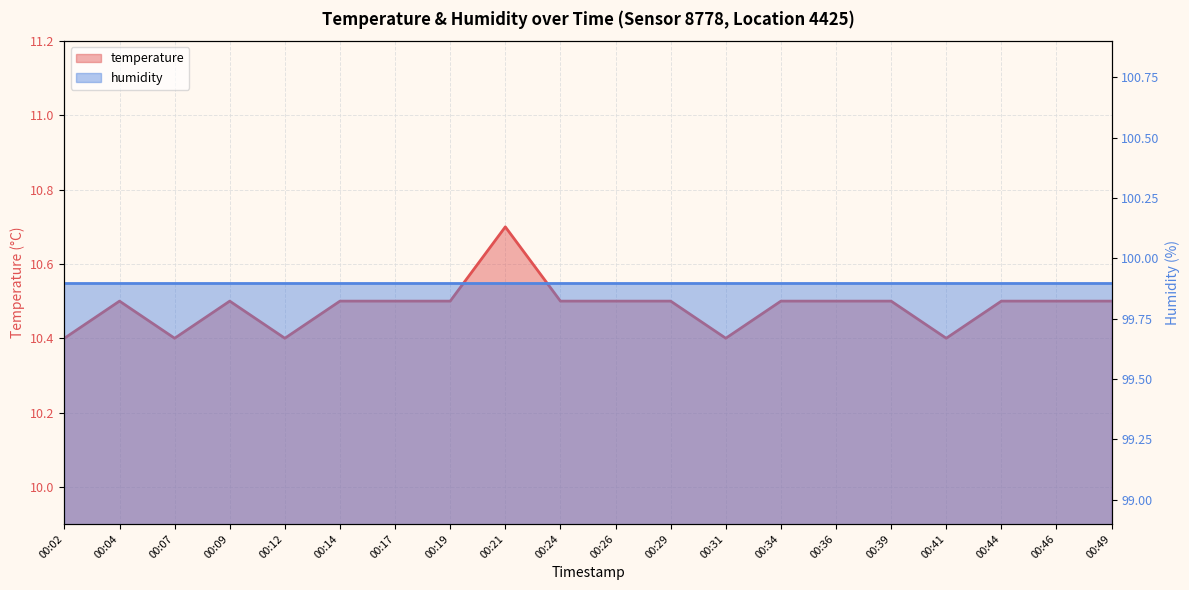

Where is the data nearest to the value 10?

00:02